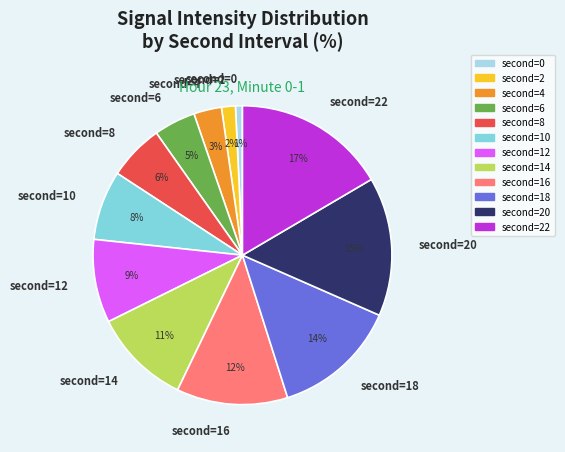

Rank the categories by value from lowest to highest.

second=0, second=2, second=4, second=6, second=8, second=10, second=12, second=14, second=16, second=18, second=20, second=22